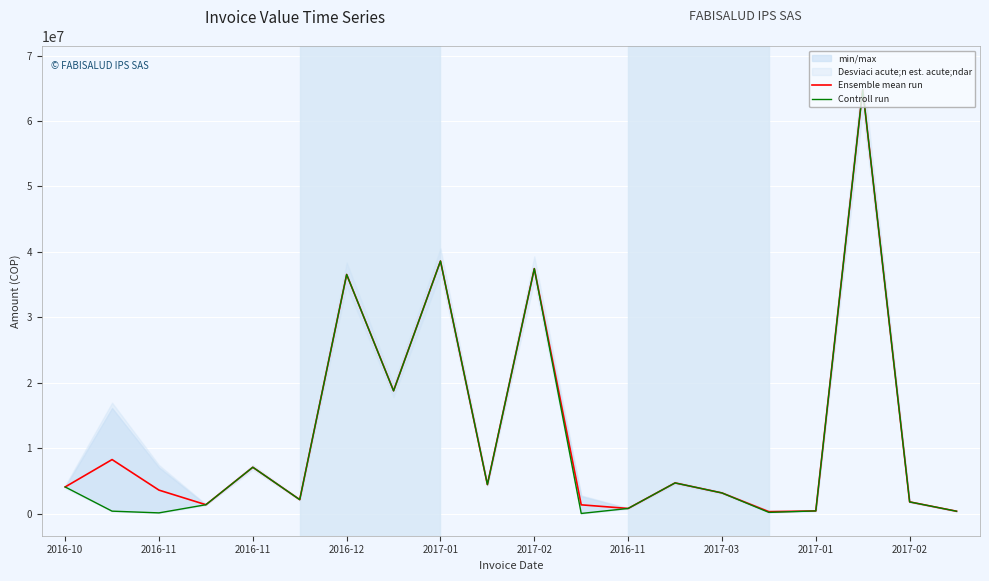

What is the label of the 12th point from the left?

11